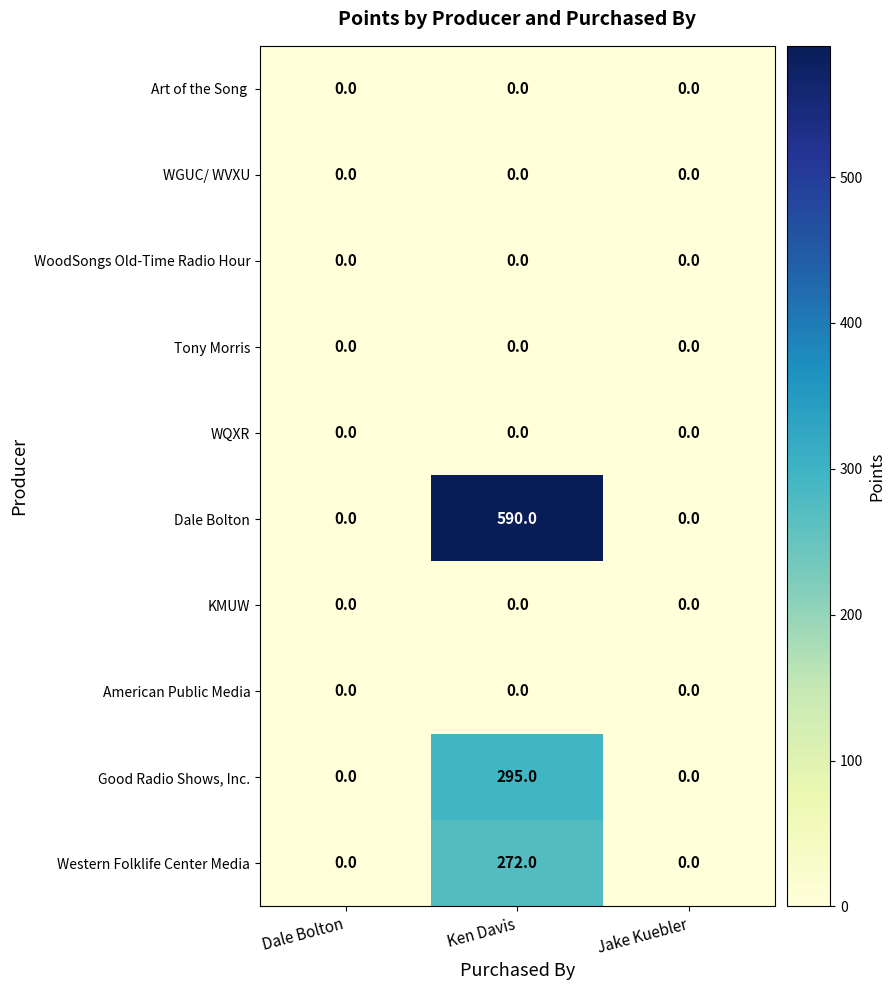

What is the sum of the Good Radio Shows, Inc. values at Ken Davis and Jake Kuebler?

295